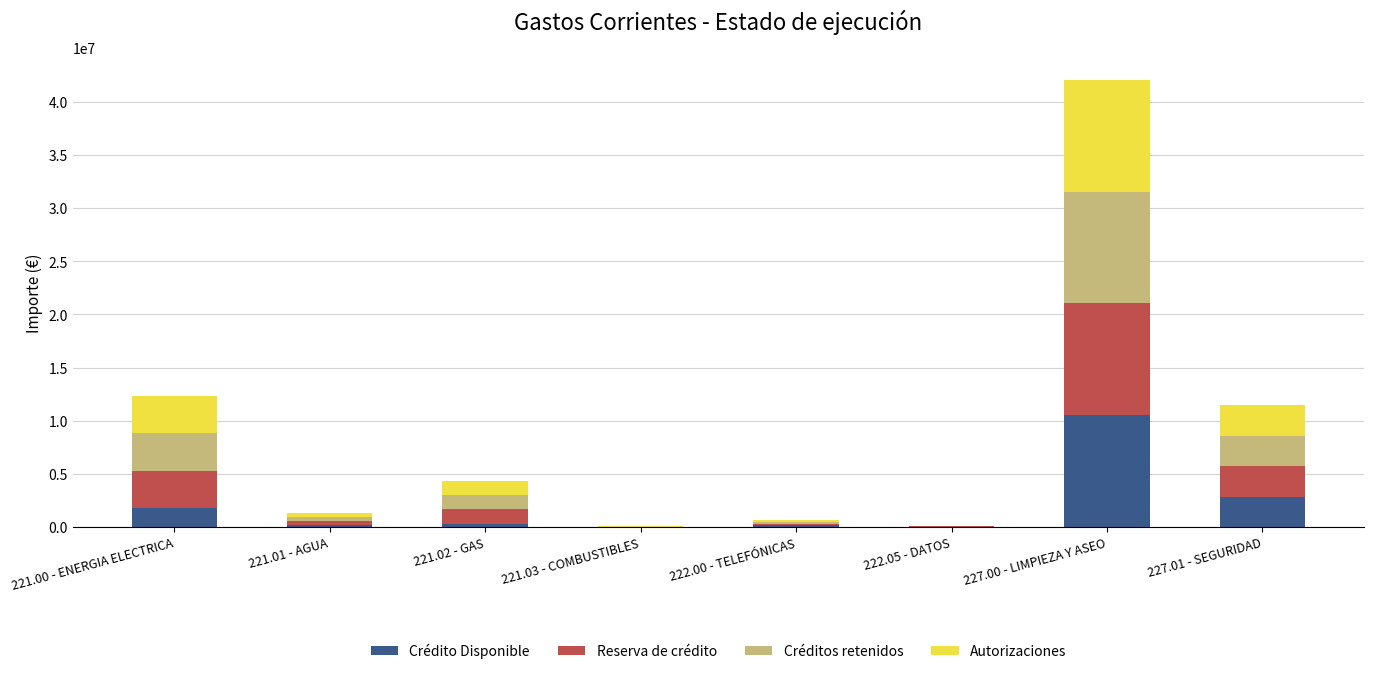

At which category is the sum across all series the highest?

227.00 - LIMPIEZA Y ASEO